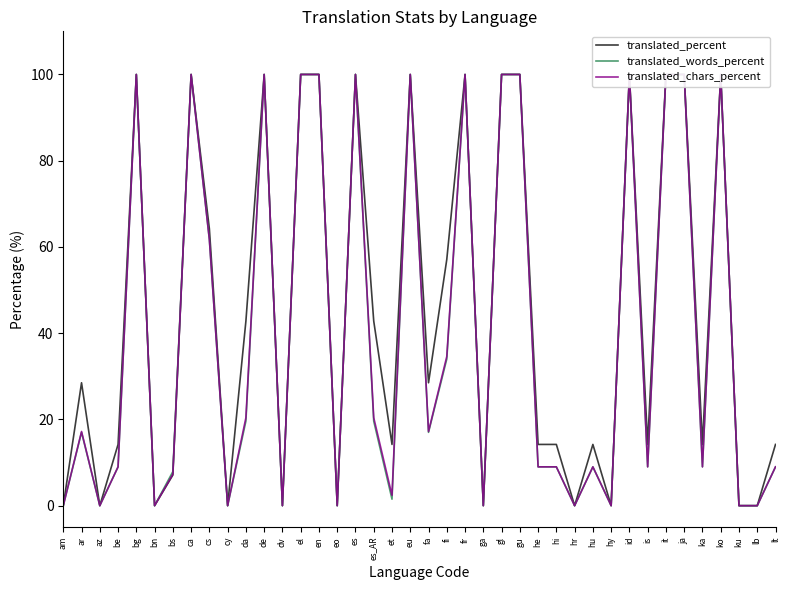

Reading left to right, transcribe all the data shown in this chart.

translated_percent: am=0.0	ar=28.5	az=0.0	be=14.2	bg=100.0	bn=0.0	bs=7.1	ca=100.0	cs=64.2	cy=0.0	da=42.8	de=100.0	dv=0.0	el=100.0	en=100.0	eo=0.0	es=100.0	es_AR=42.8	et=14.2	eu=100.0	fa=28.5	fi=57.1	fr=100.0	ga=0.0	gl=100.0	gu=100.0	he=14.2	hi=14.2	hr=0.0	hu=14.2	hy=0.0	id=100.0	is=14.2	it=100.0	ja=100.0	ka=14.2	ko=100.0	ku=0.0	lb=0.0	lt=14.2
translated_words_percent: am=0.0	ar=17.0	az=0.0	be=9.0	bg=100.0	bn=0.0	bs=7.9	ca=100.0	cs=61.7	cy=0.0	da=19.6	de=100.0	dv=0.0	el=100.0	en=100.0	eo=0.0	es=100.0	es_AR=19.6	et=1.5	eu=100.0	fa=17.0	fi=34.0	fr=100.0	ga=0.0	gl=100.0	gu=100.0	he=9.0	hi=9.0	hr=0.0	hu=9.0	hy=0.0	id=100.0	is=9.0	it=100.0	ja=100.0	ka=9.0	ko=100.0	ku=0.0	lb=0.0	lt=9.0
translated_chars_percent: am=0.0	ar=17.2	az=0.0	be=9.0	bg=100.0	bn=0.0	bs=7.3	ca=100.0	cs=61.7	cy=0.0	da=20.4	de=100.0	dv=0.0	el=100.0	en=100.0	eo=0.0	es=100.0	es_AR=20.4	et=2.4	eu=100.0	fa=17.2	fi=34.6	fr=100.0	ga=0.0	gl=100.0	gu=100.0	he=9.0	hi=9.0	hr=0.0	hu=9.0	hy=0.0	id=100.0	is=9.0	it=100.0	ja=100.0	ka=9.0	ko=100.0	ku=0.0	lb=0.0	lt=9.0